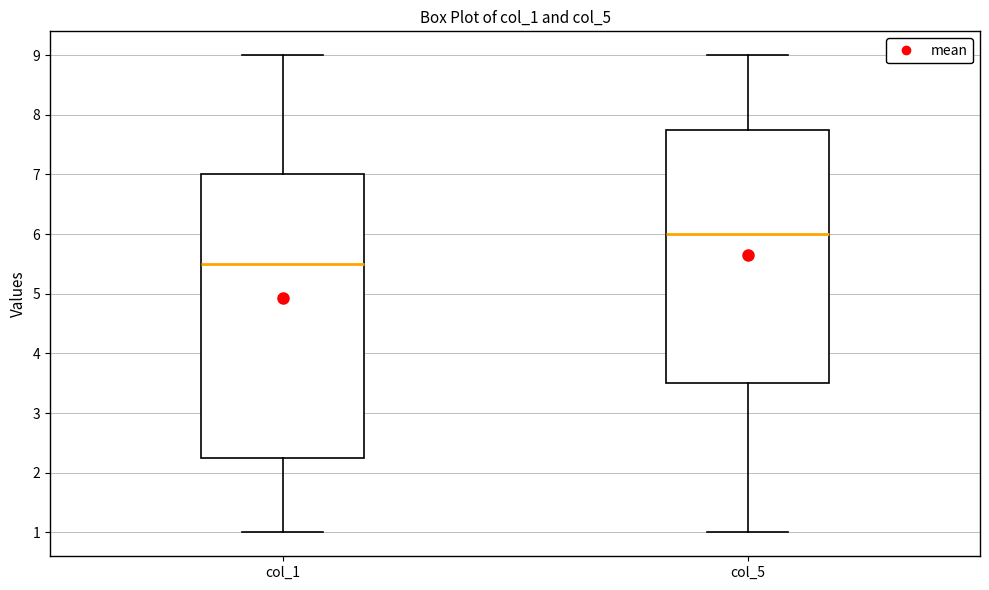

Where does the median line of the box for col_1 sit on the y-axis? The values are not printed on the chart, so give them approximately, as read against the axis.

5.5